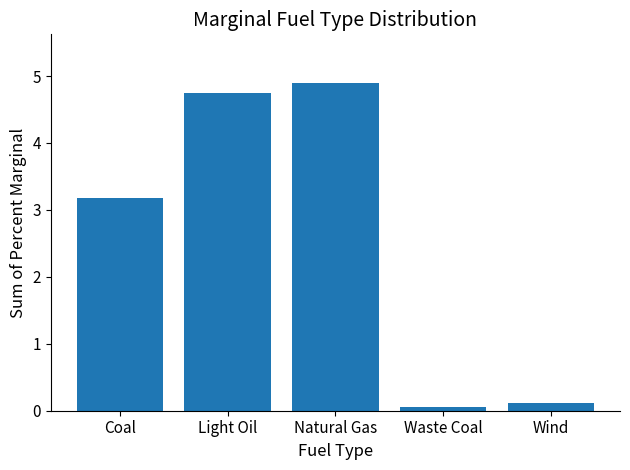

What position from the right is Natural Gas?

3